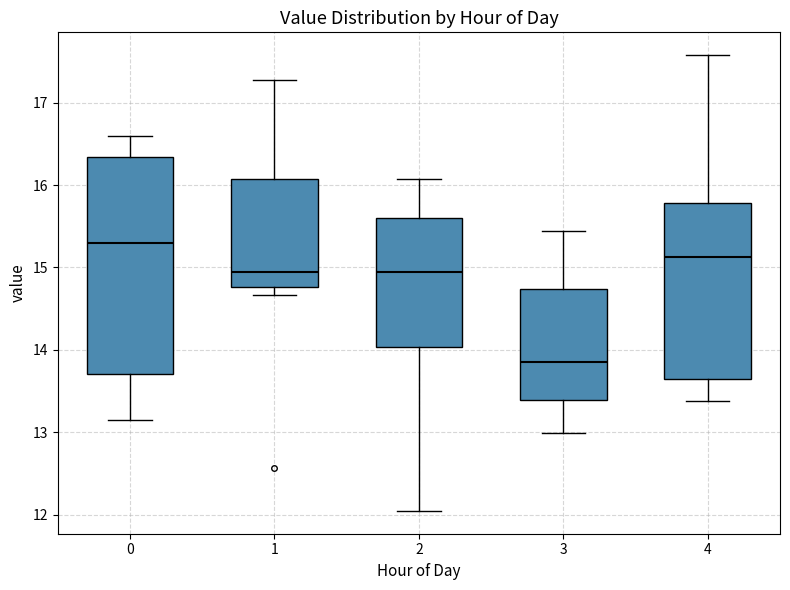

Which box has the lowest median line?

3